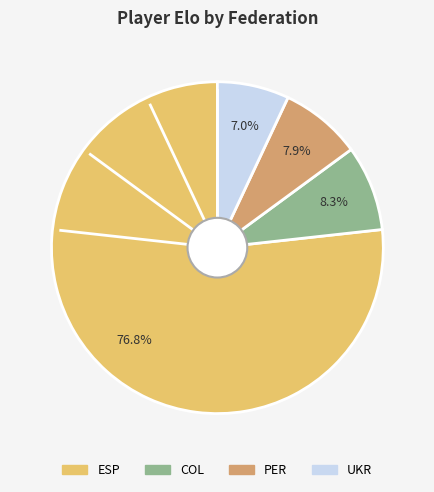

Is there a majority slice in this chart?

Yes